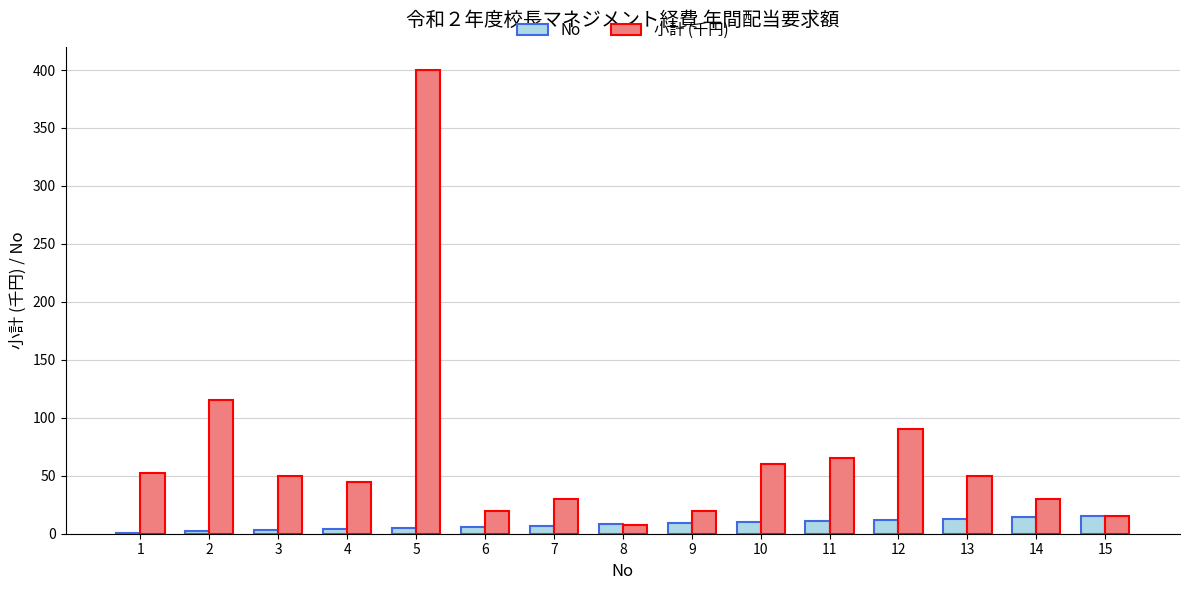

At which category is the sum across all series the highest?

5